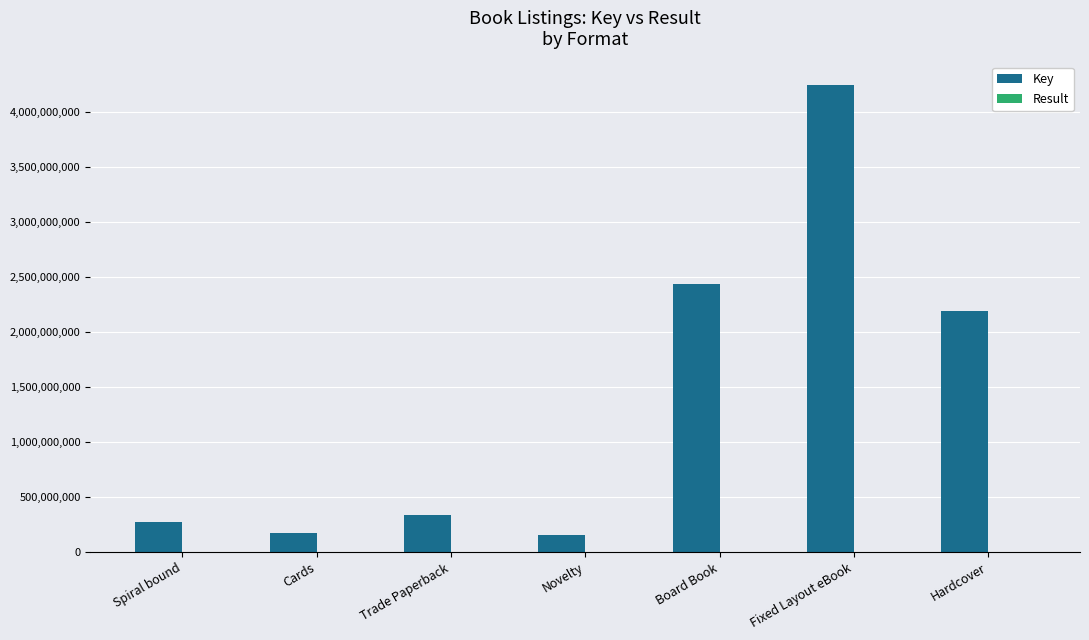

Between Spiral bound and Fixed Layout eBook, which series saw the biggest shift?

Key